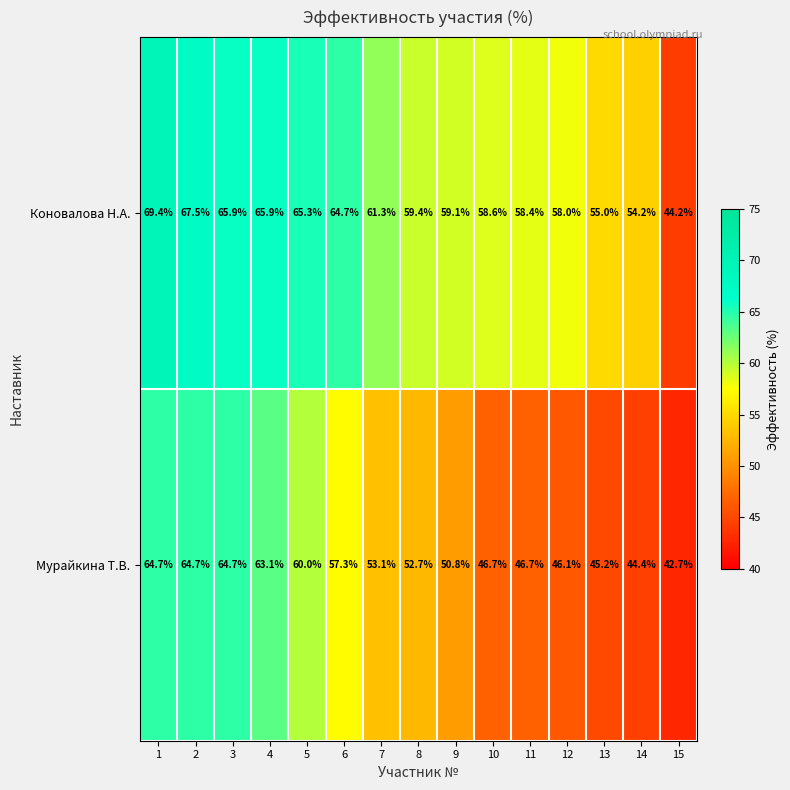

What is the difference between the Мурайкина Т.В. values at 15 and 9?

8.1